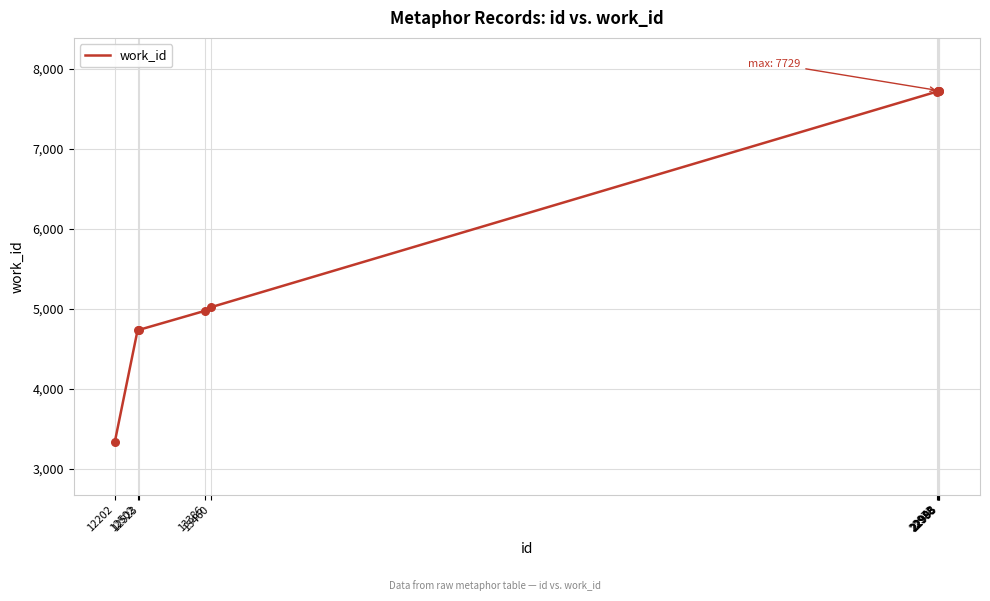

What is the change in value from 12523 to 22993?

+2992